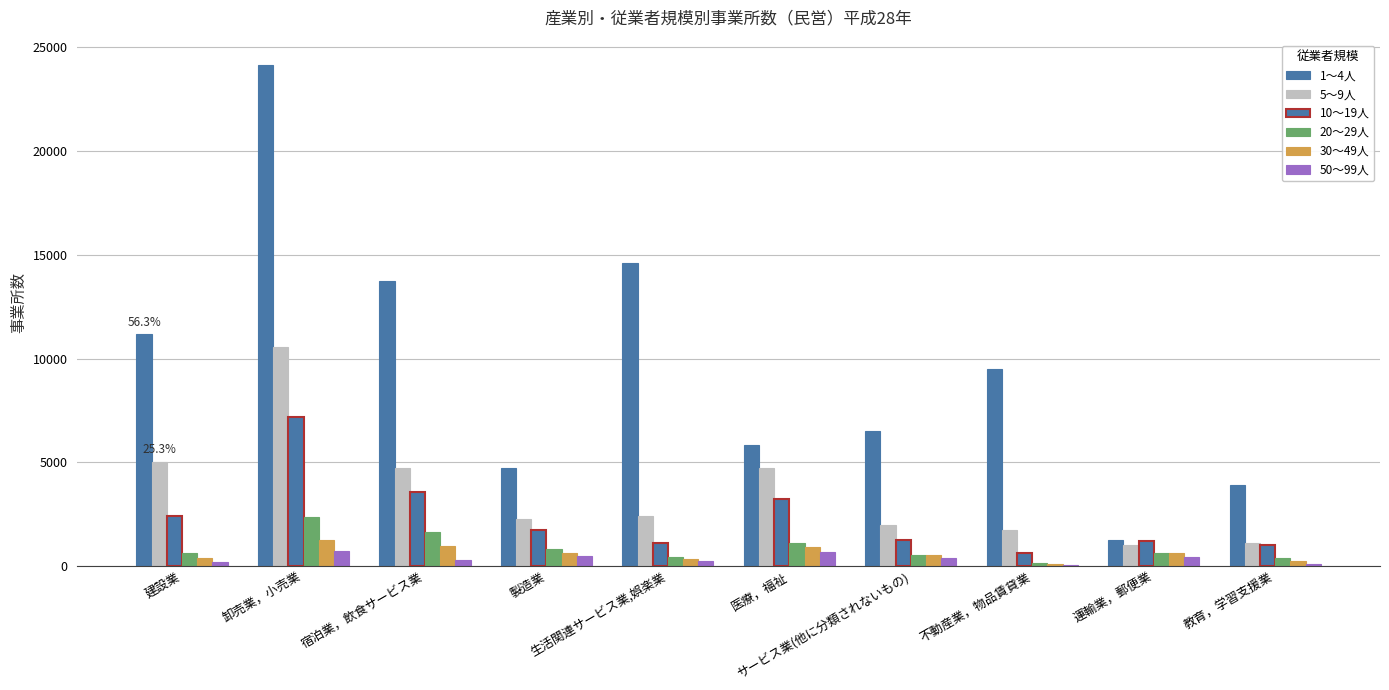

What is the sum of all 30～49人 values?

5939